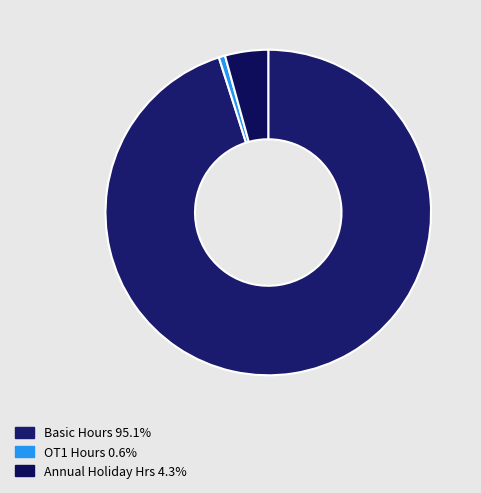

How many slices are in this pie chart?

3